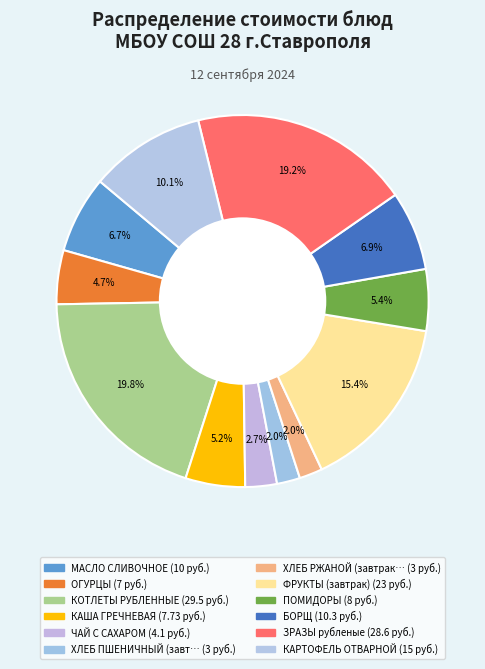

Count the number of slices in the pie.

12